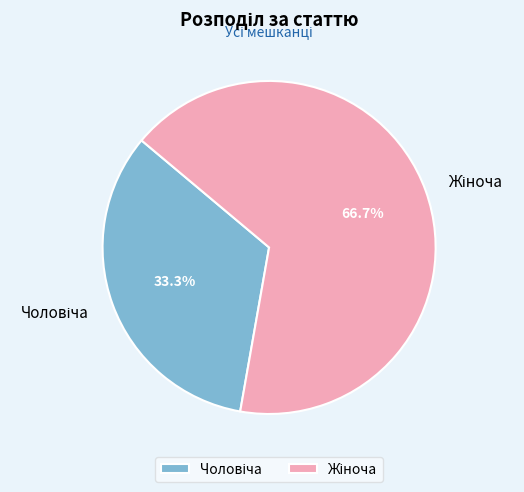

Is there a majority slice in this chart?

Yes